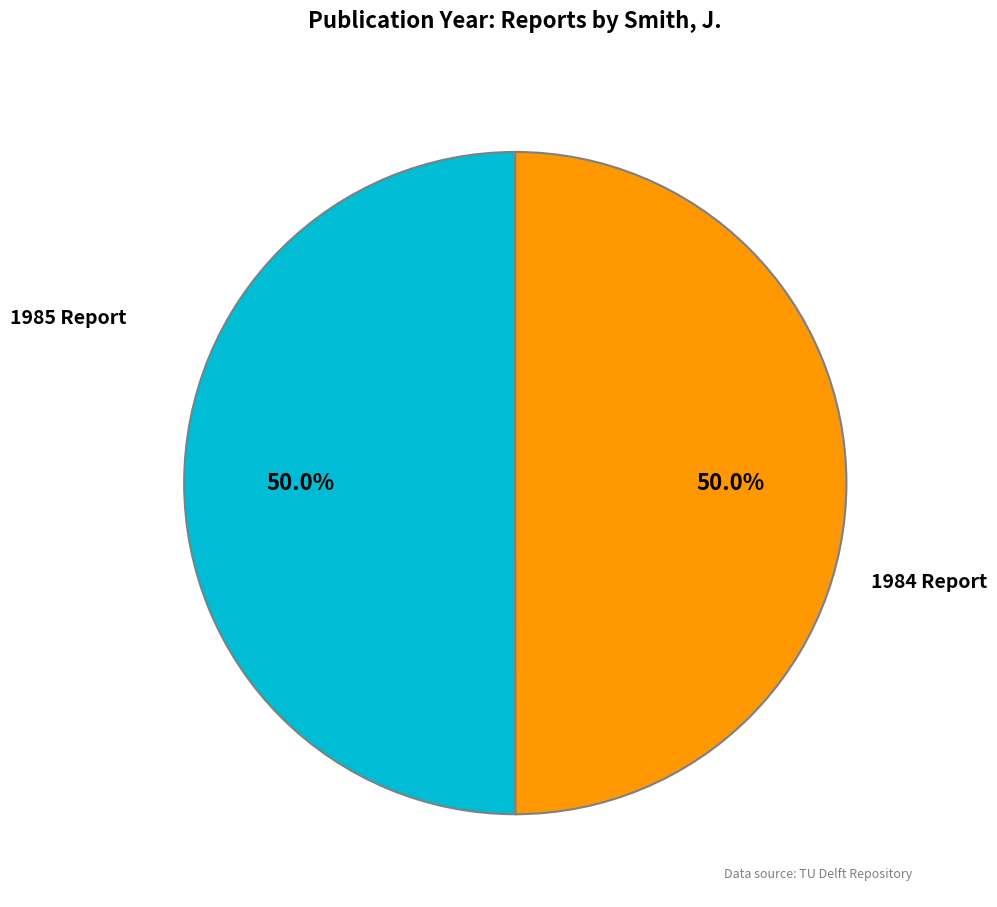

How many slices are in this pie chart?

2